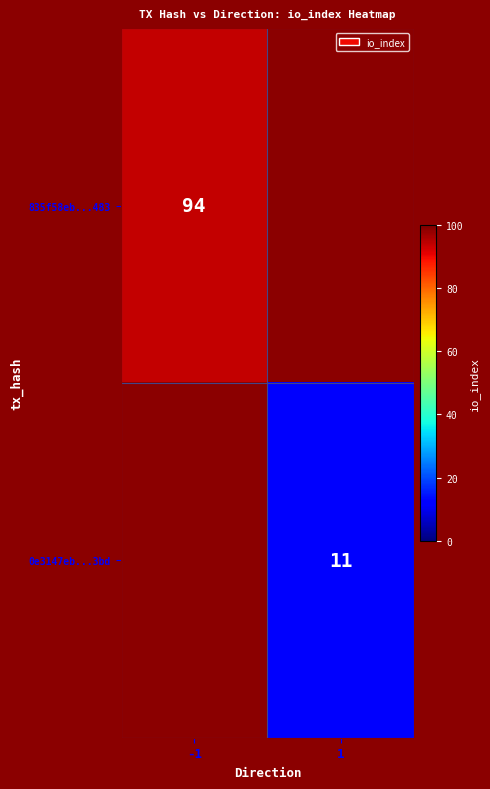

At how many categories does at least one series exceed 70?

1